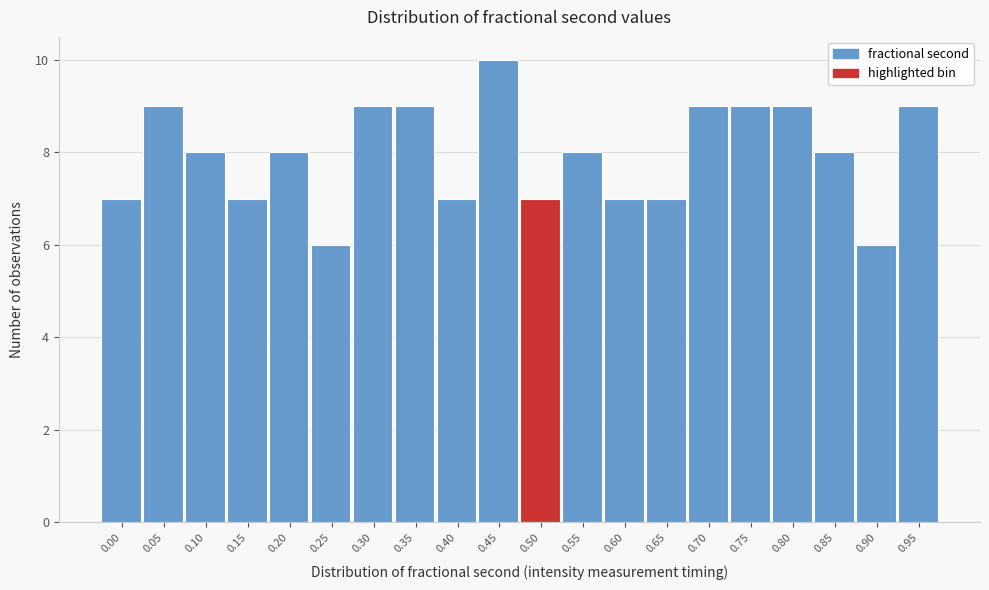

Reading left to right, list all the values displayed in this chart.

0.00=7	0.05=9	0.10=8	0.15=7	0.20=8	0.25=6	0.30=9	0.35=9	0.40=7	0.45=10	0.50=7	0.55=8	0.60=7	0.65=7	0.70=9	0.75=9	0.80=9	0.85=8	0.90=6	0.95=9